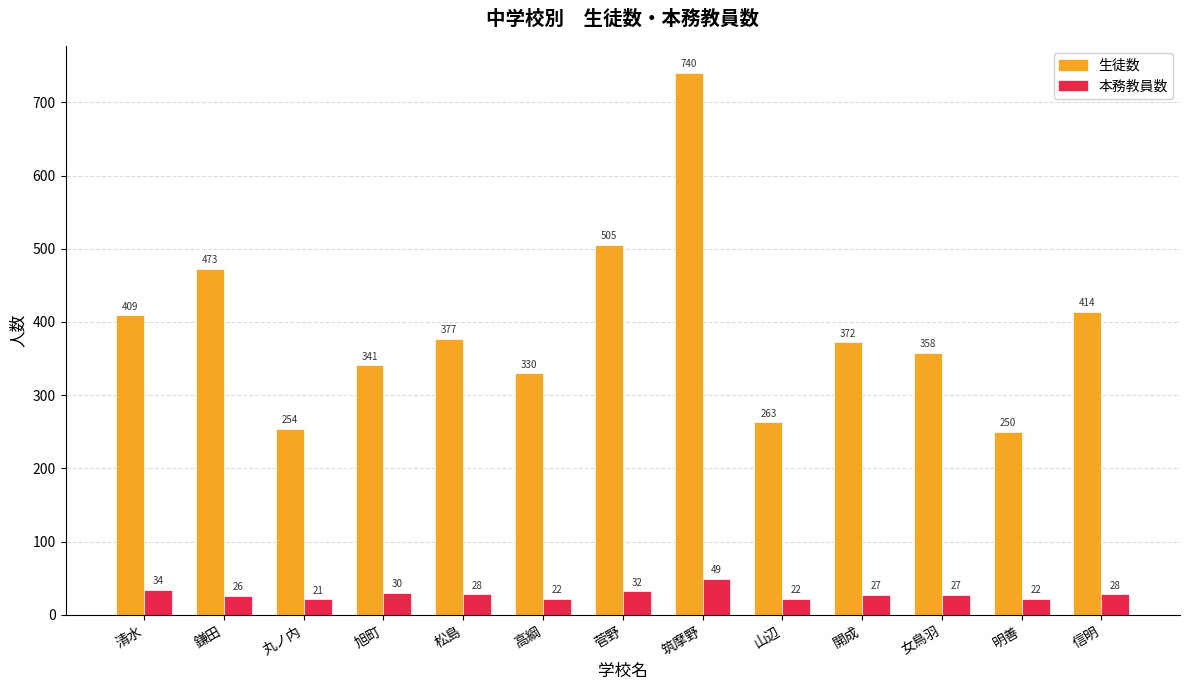

What is the difference between the maximum and second lowest values in the 本務教員数 series?

27